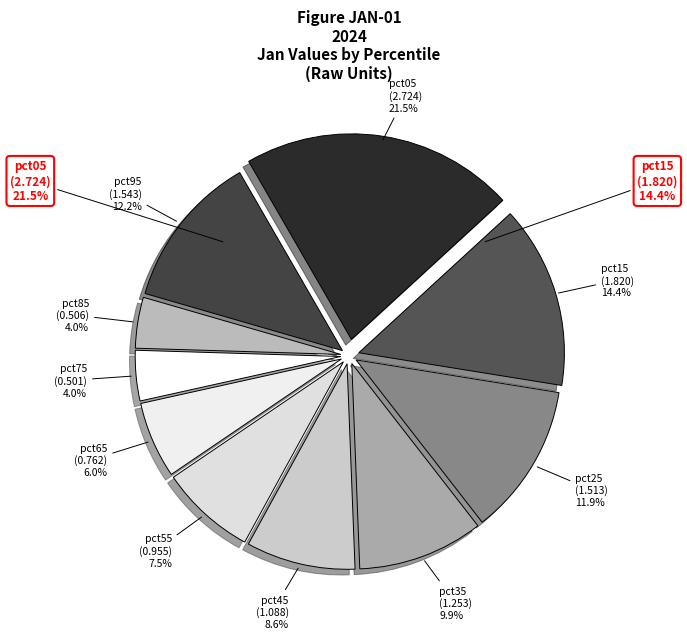

Which category has the biggest portion of the pie?

pct05